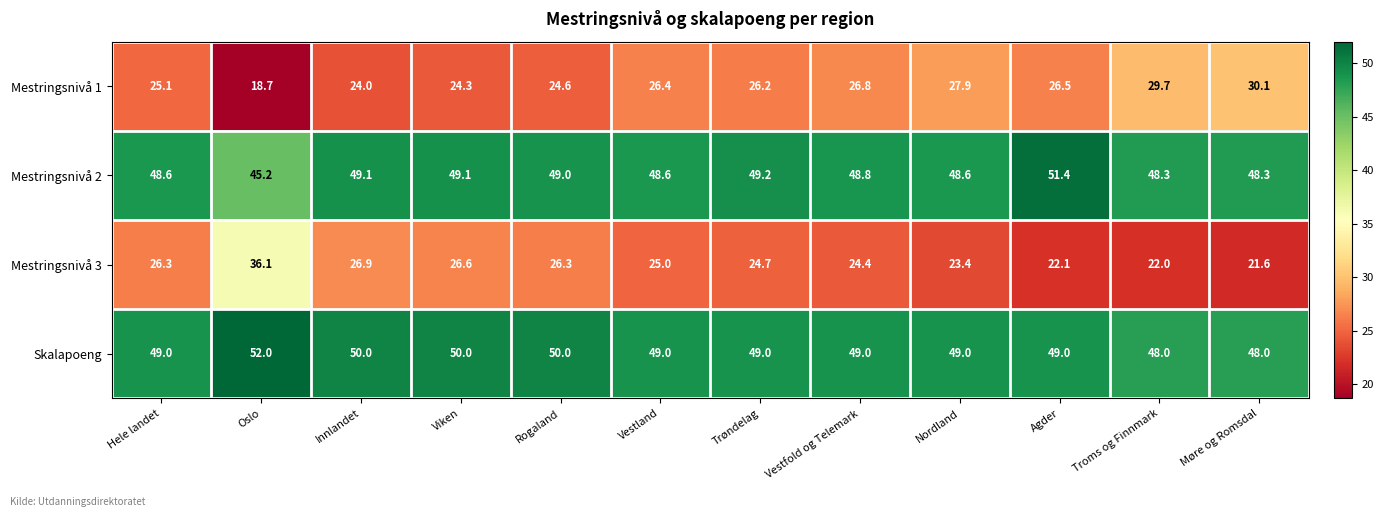

What is the difference between the maximum and minimum values in the Mestringsnivå 3 series?

14.5